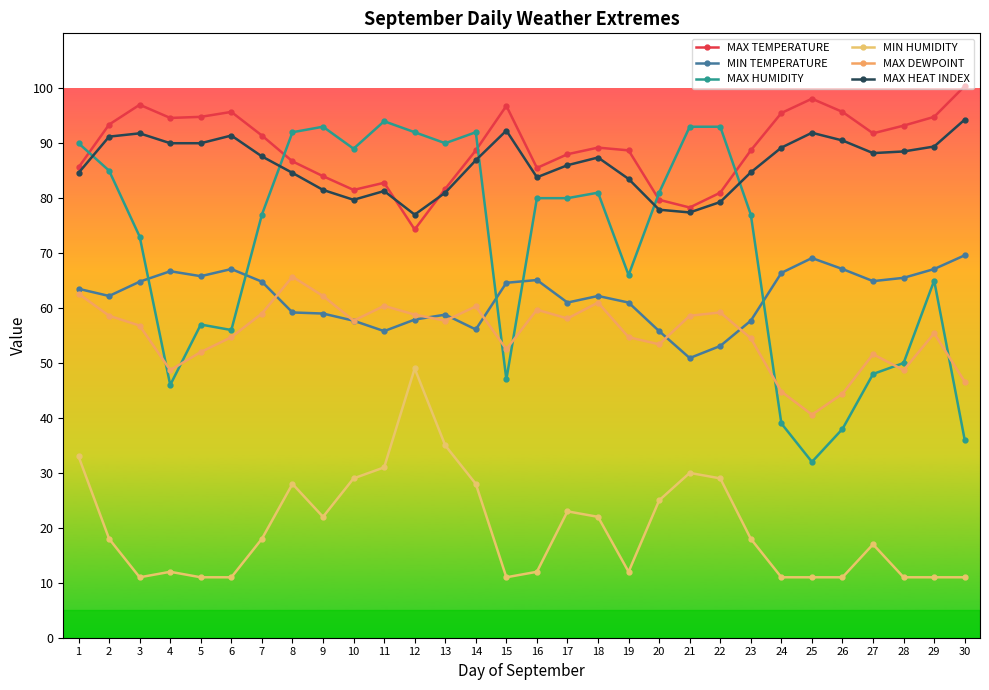

What is the highest value of the MAX HUMIDITY series?

94.0